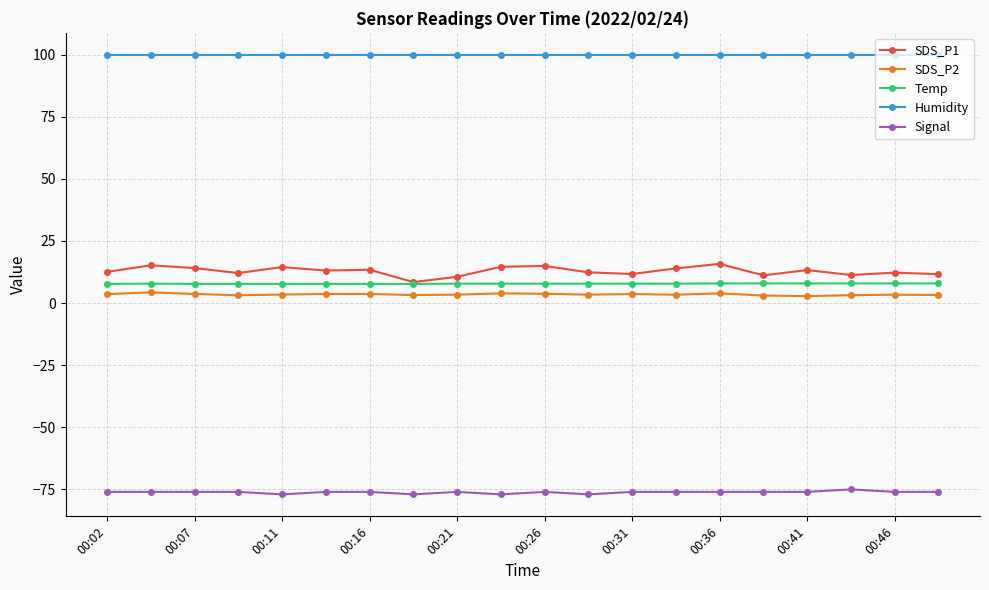

True or false: SDS_P2 has more than 2 interior local peaks.

True